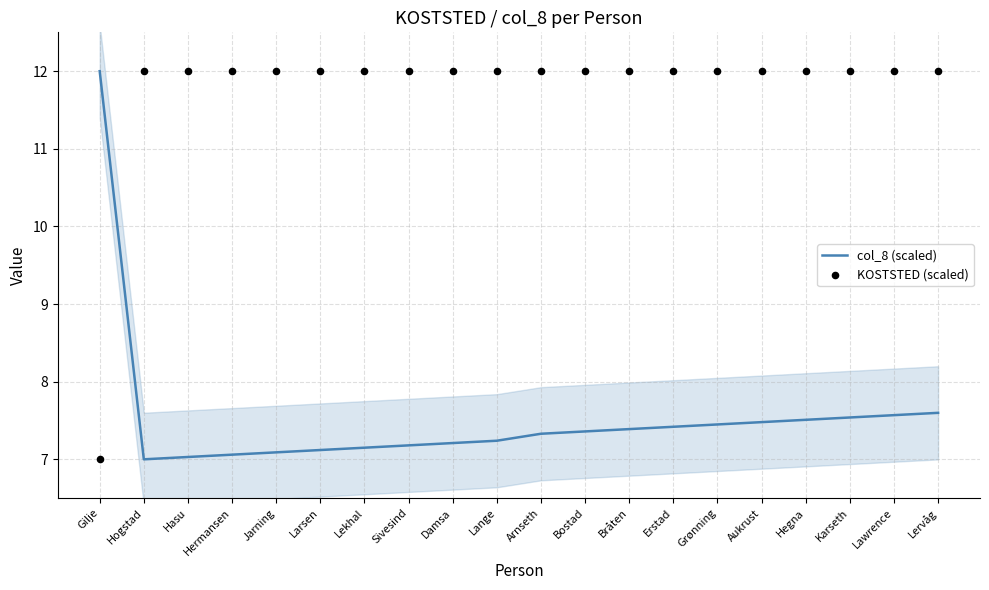

Which series contains the lowest Y value?

col_8 (scaled)